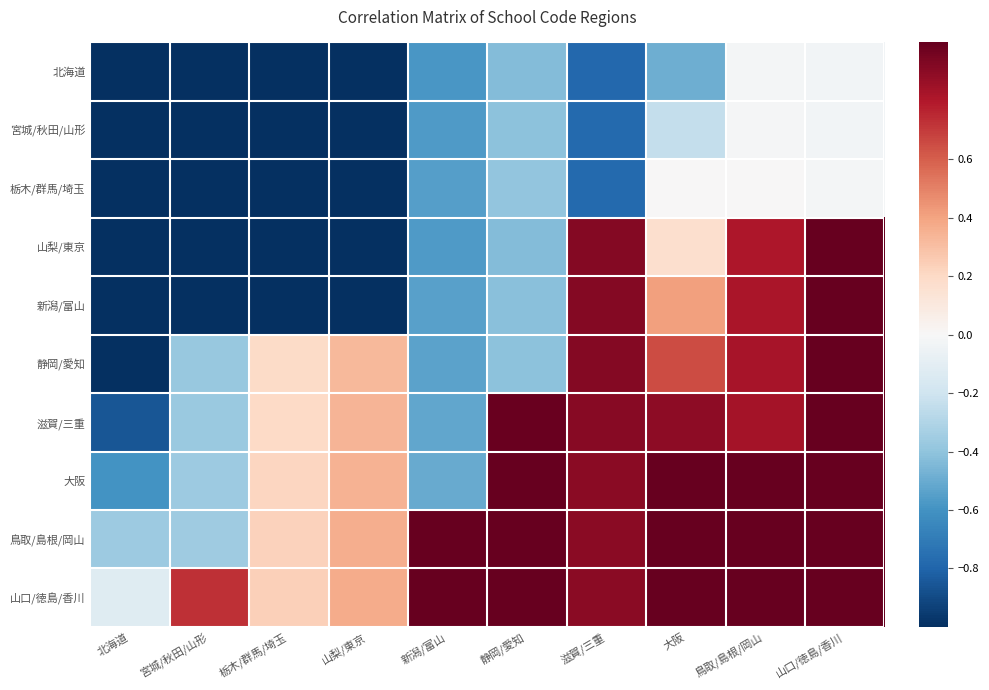

What is the total value across all series at 山梨/東京?

-3.3